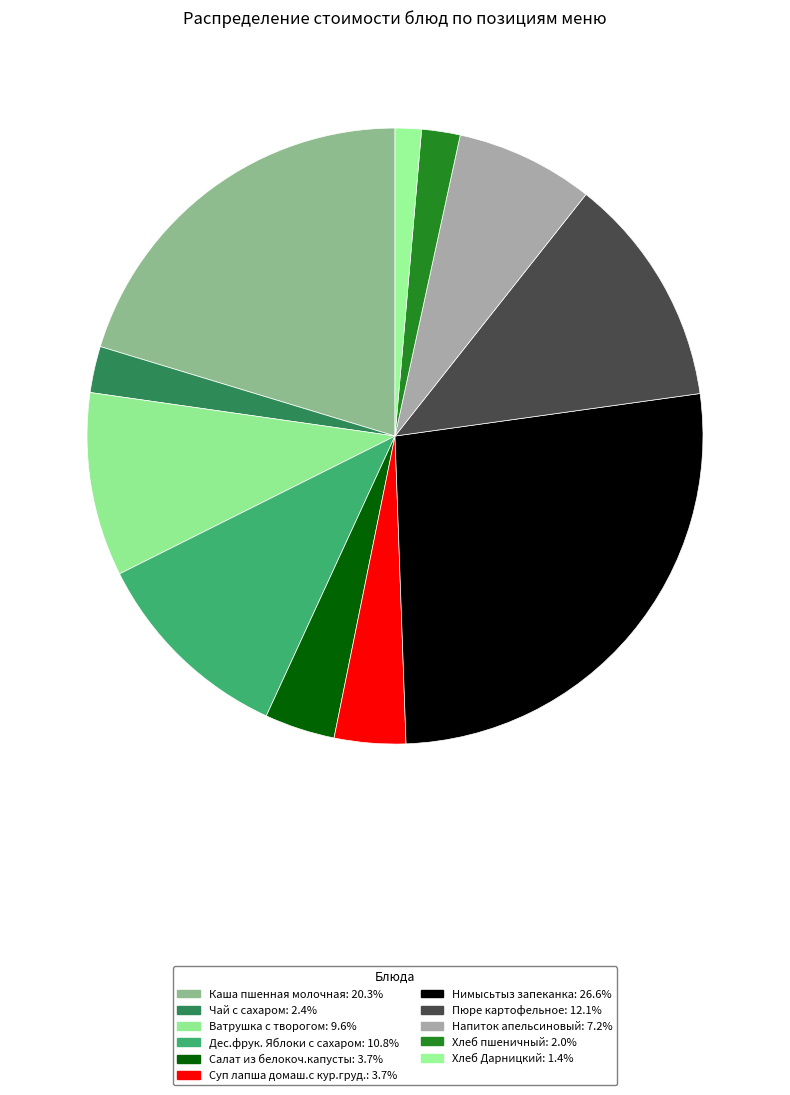

Is it true that Ватрушка с творогом is 10% of the pie?

True